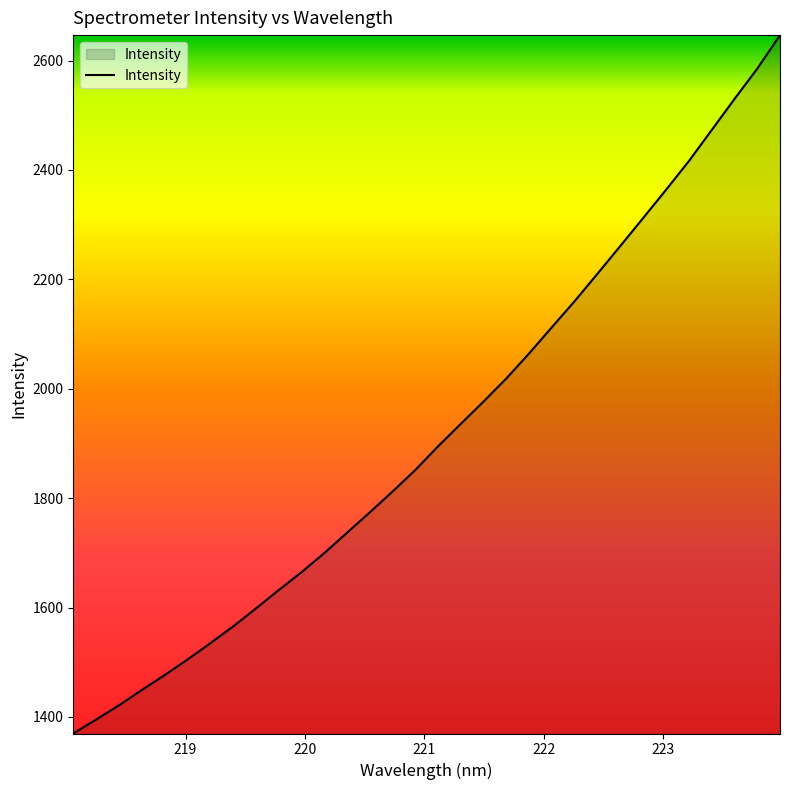

What is the maximum value shown in the chart?

2646.6